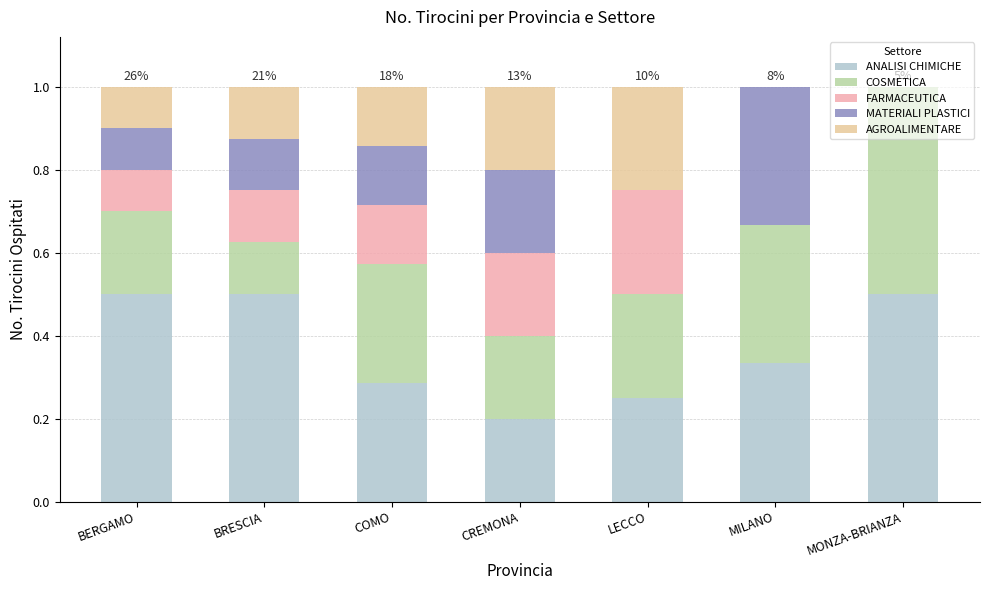

Does the chart contain stacked bars?

Yes